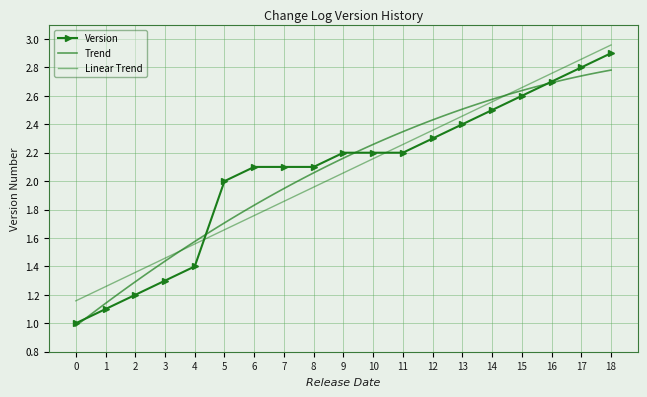

True or false: Version has more than 2 interior local peaks.

False